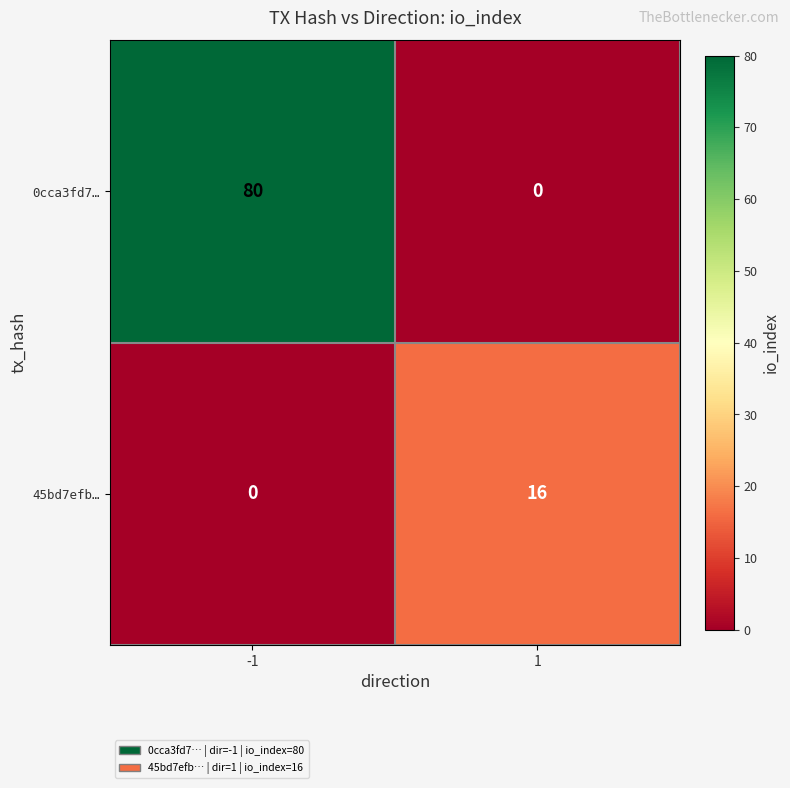

Reading left to right, list all the values displayed in this chart.

0cca3fd7…: -1=80	1=0
45bd7efb…: -1=0	1=16